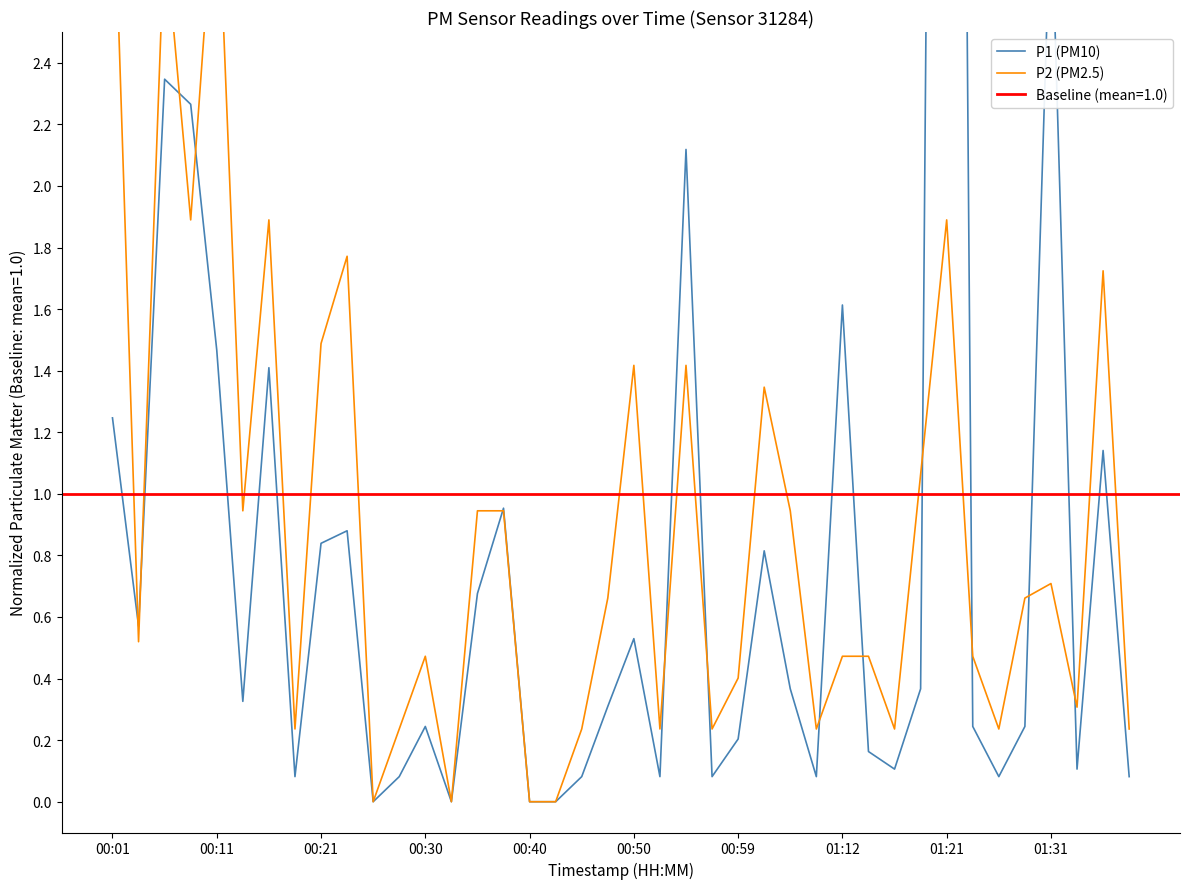

How many lines are shown in the chart?

2